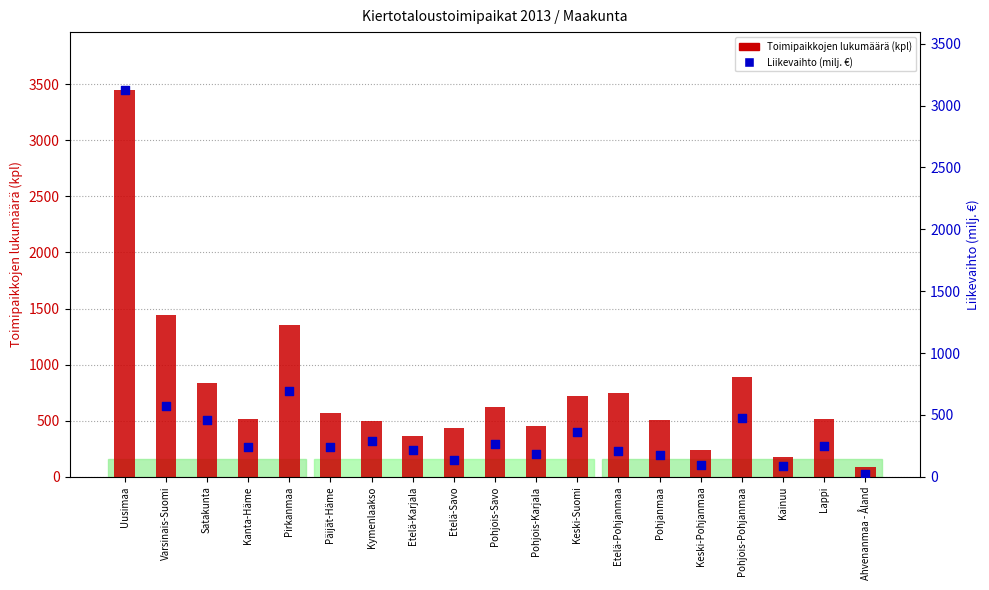

Is the value of Liikevaihto (milj. €) at Etelä-Pohjanmaa greater than the value of Toimipaikkojen lukumäärä (kpl) at Etelä-Karjala?

No